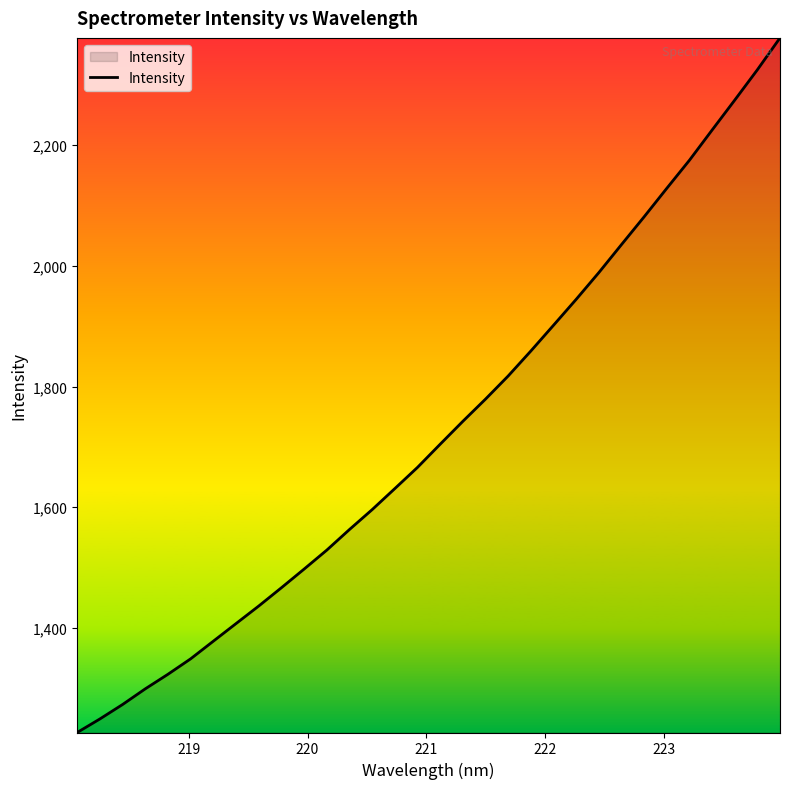

True or false: there are more than 1 points higher than both neighbors.

False